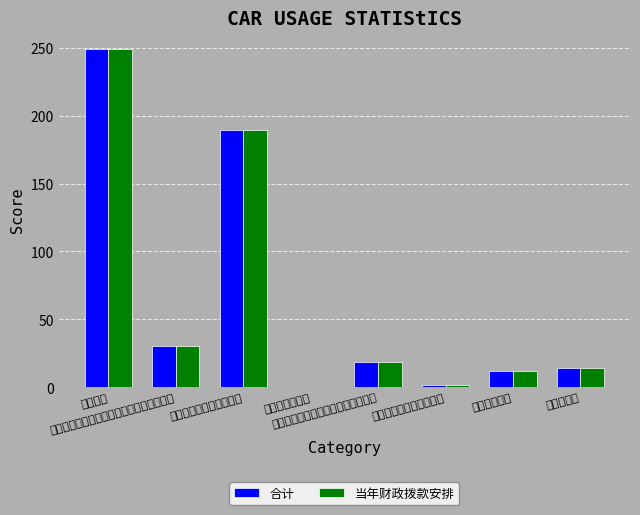

What is the label of the 2nd bar from the right?

行政单位医疗